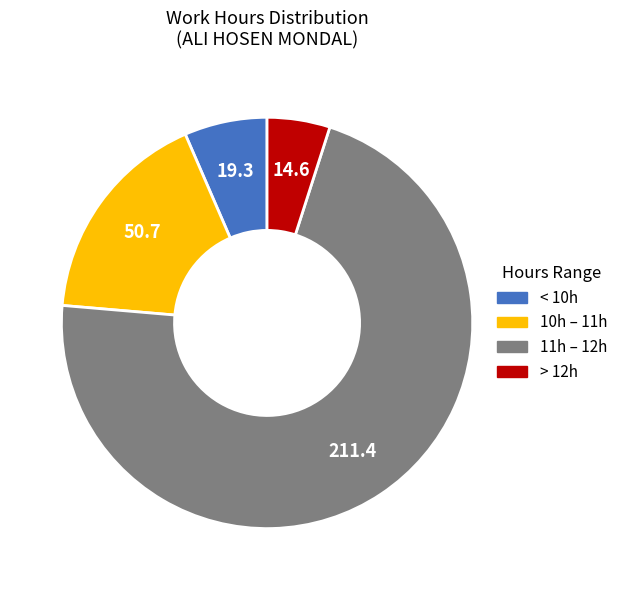

What is the majority slice?

11h – 12h